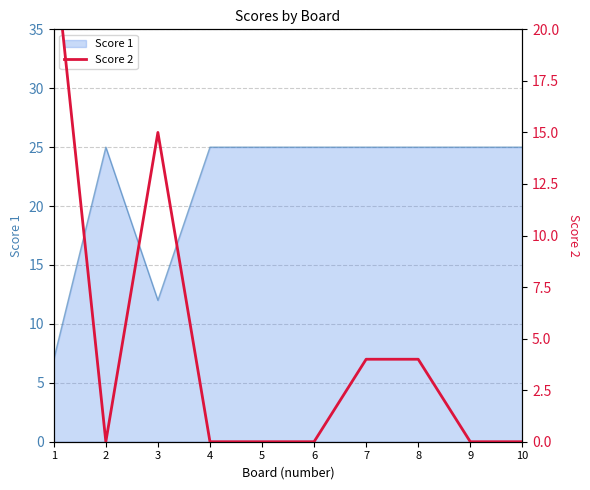

How many interior local valleys (lower than both neighbors) does the data have?

1